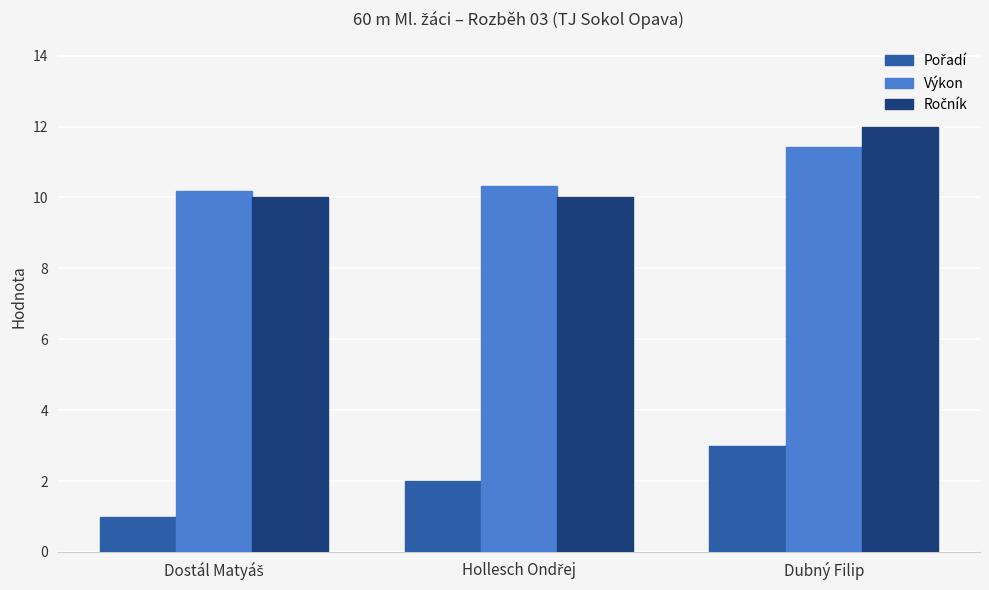

What is the maximum value shown in the chart?

12.0